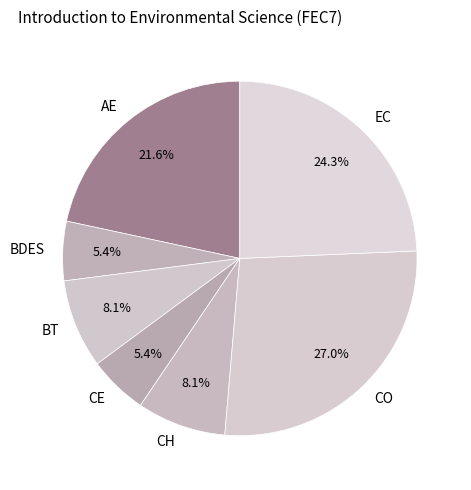

Combined, what portion of the pie is CE and BDES?

10.8%